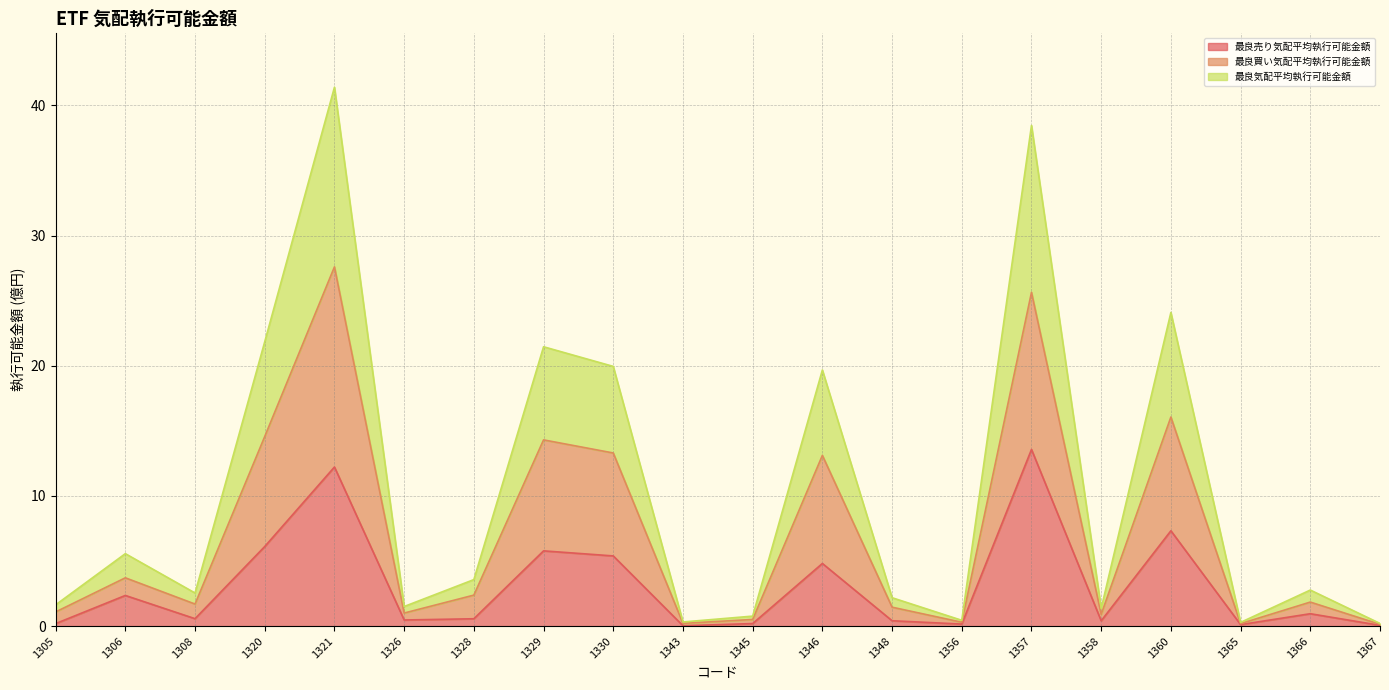

Does the chart display data point markers on the line(s)?

No